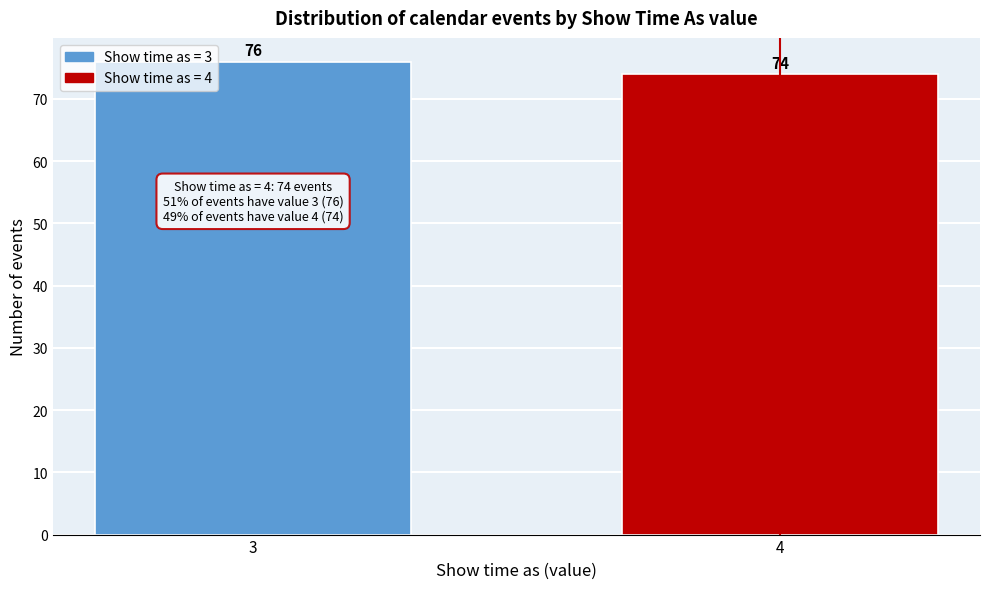

Reading left to right, list all the values displayed in this chart.

3=76	4=74